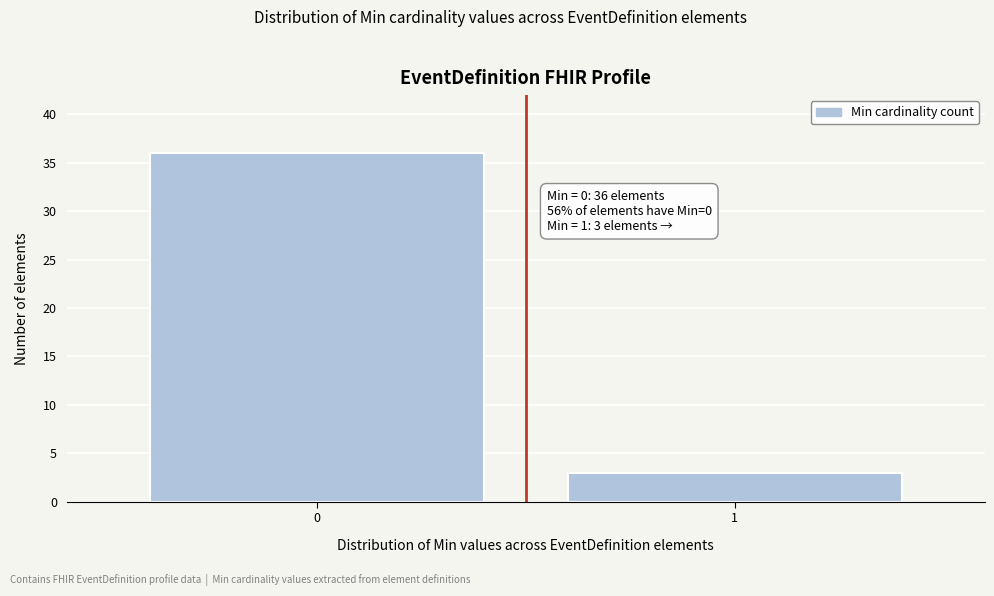

Reading left to right, extract all data points from this chart.

36	3